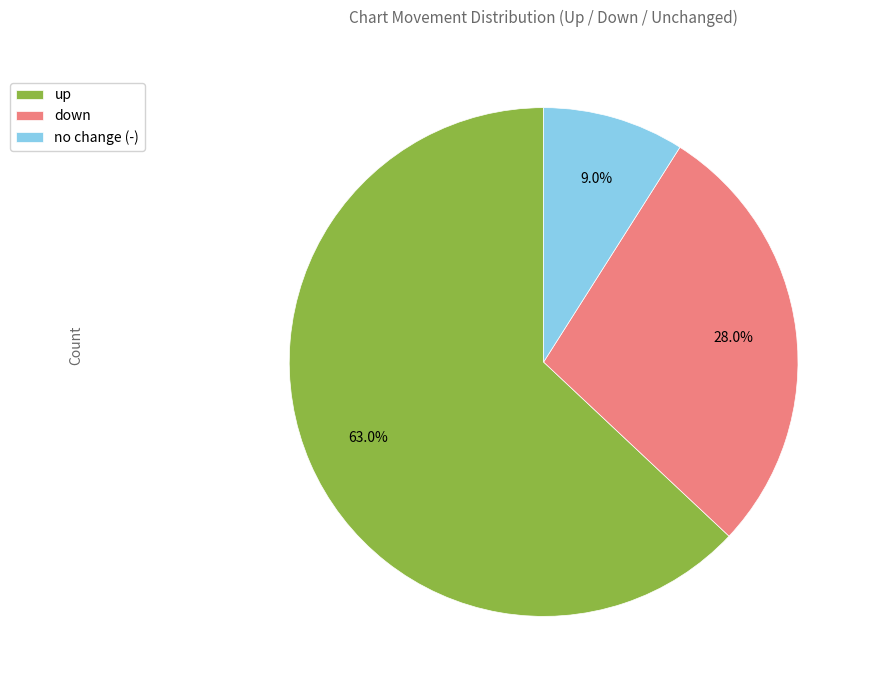

Combined, do up and down account for over 50%?

Yes